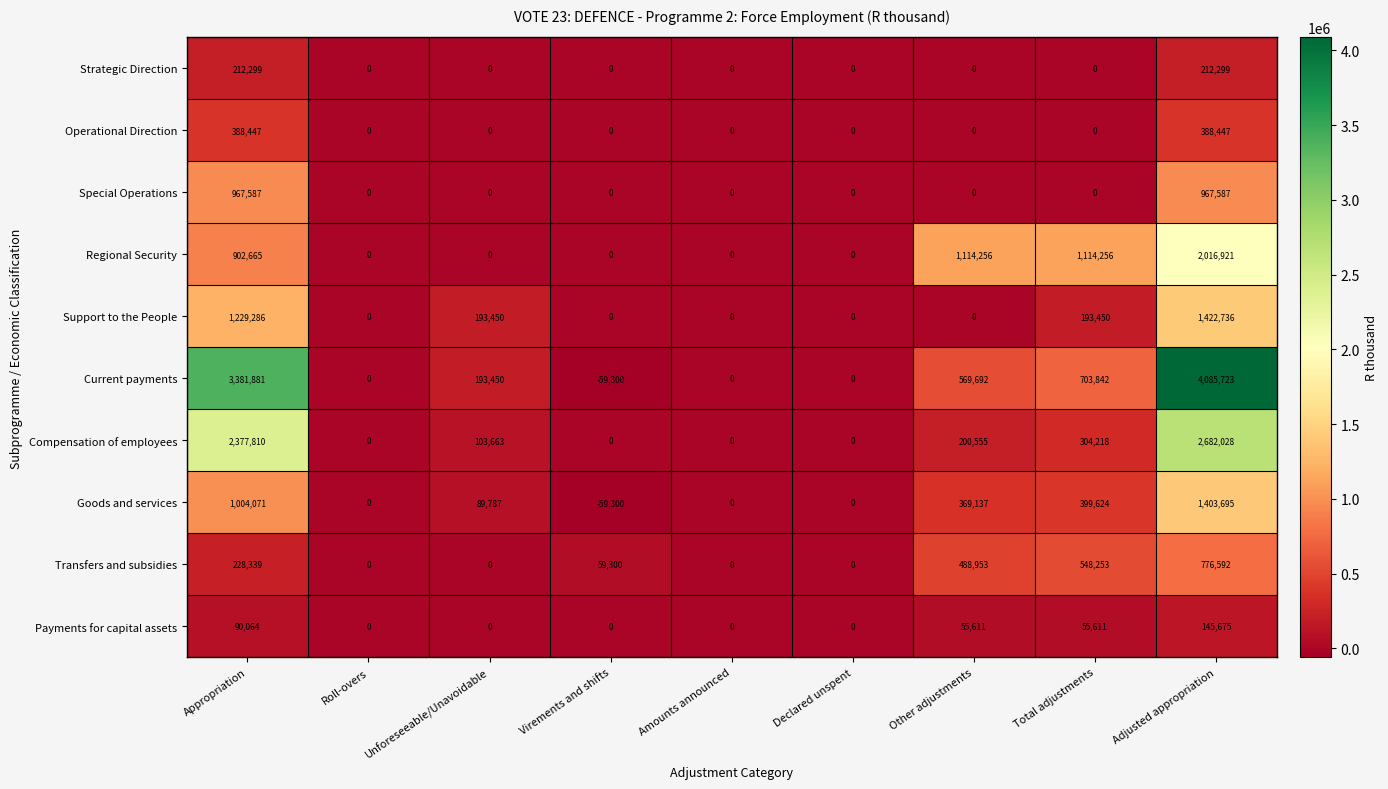

At Adjusted appropriation, list the series in order from largest to smallest.

Current payments, Compensation of employees, Regional Security, Support to the People, Goods and services, Special Operations, Transfers and subsidies, Operational Direction, Strategic Direction, Payments for capital assets